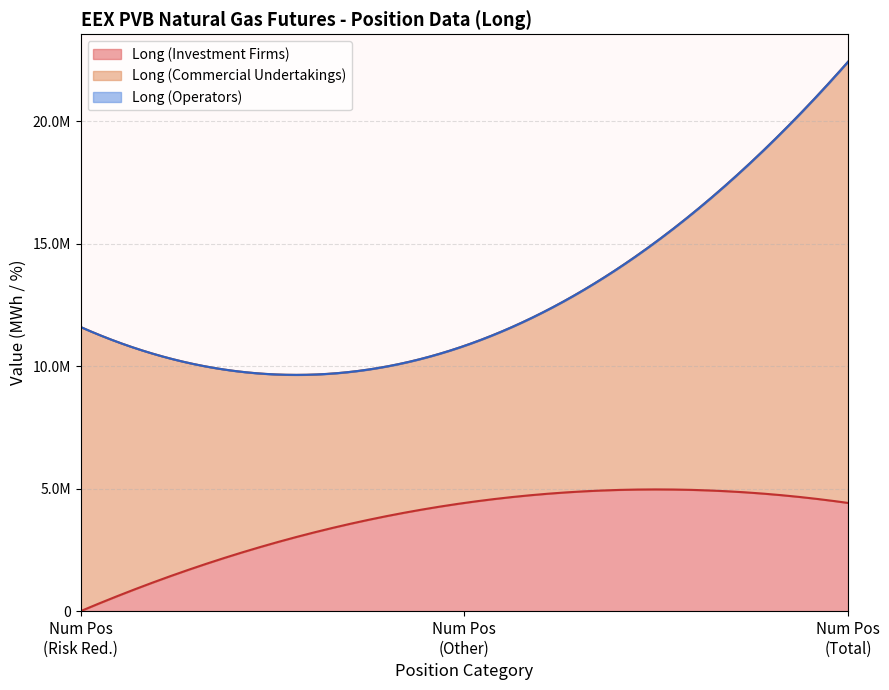

Between Risk reducing
(commercial) and Risk reducing
(commercial), which series saw the biggest shift?

Long (Commercial Undertakings)